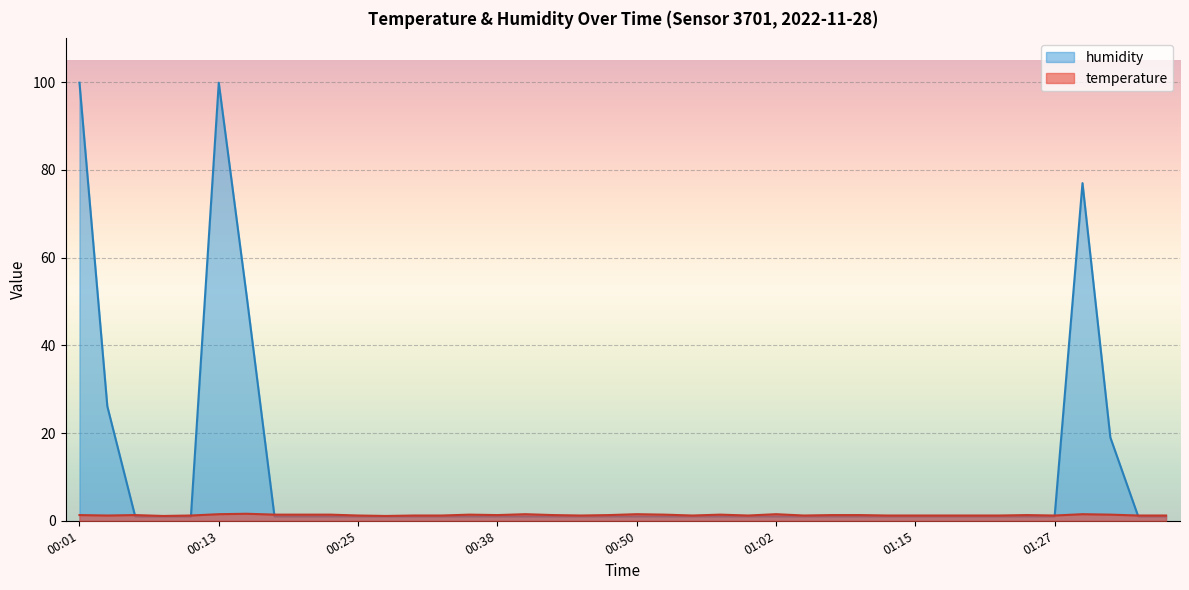

What is the spread (max minus min) of values at 00:38?

0.3